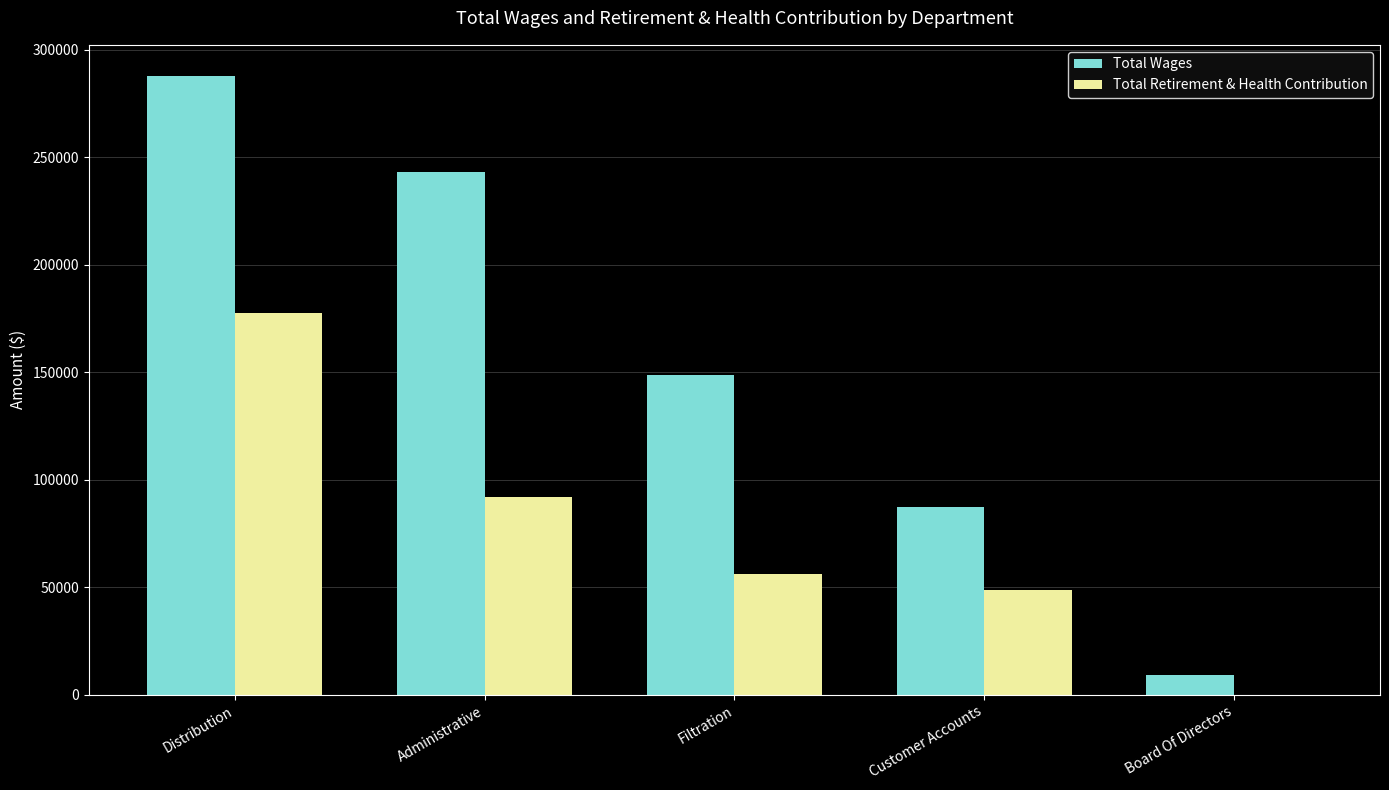

What is the approximate value of Total Wages at Customer Accounts, to the nearest 50?

87250